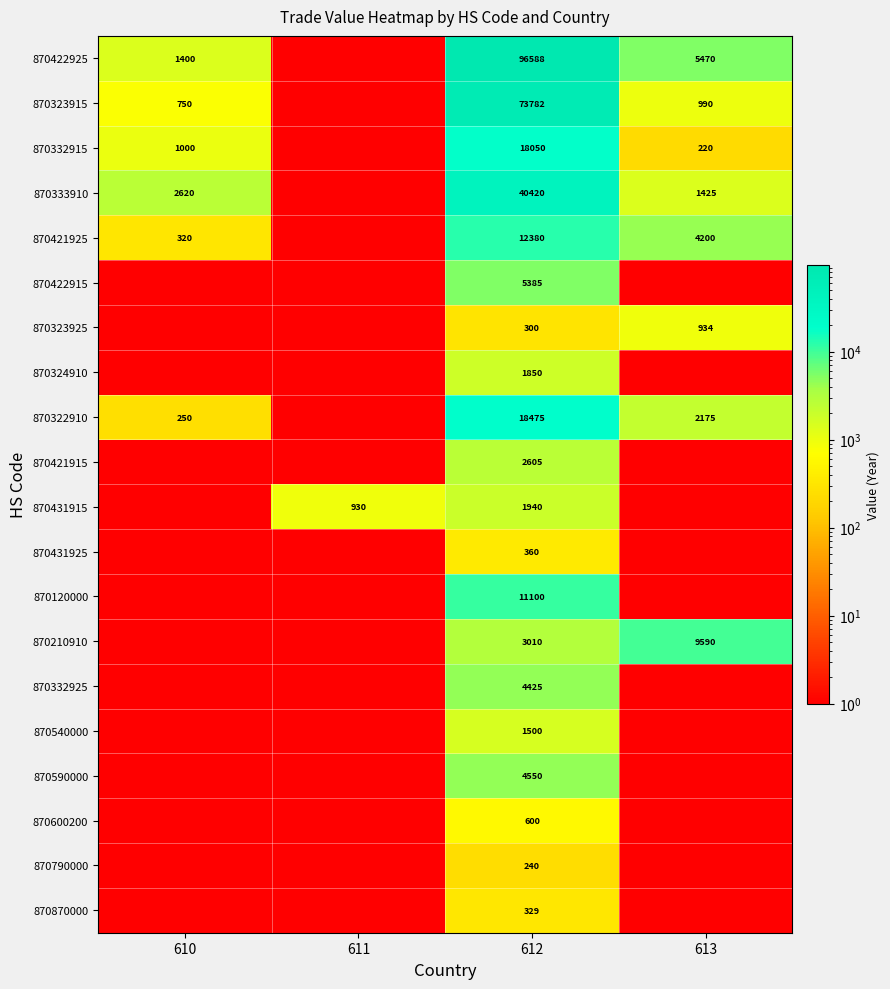

Rank the series at 612 from highest to lowest value.

870422925, 870323915, 870333910, 870322910, 870332915, 870421925, 870120000, 870422915, 870590000, 870332925, 870210910, 870421915, 870431915, 870324910, 870540000, 870600200, 870431925, 870870000, 870323925, 870790000